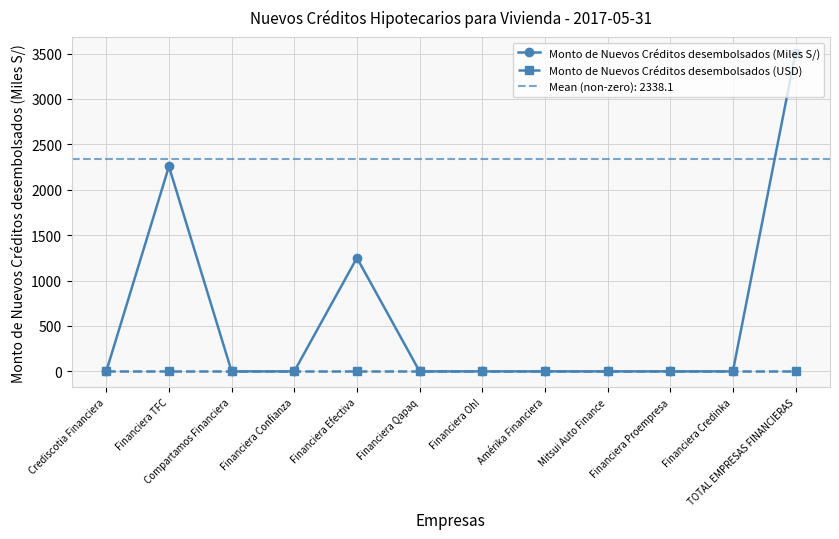

How many data points does each series have?

12